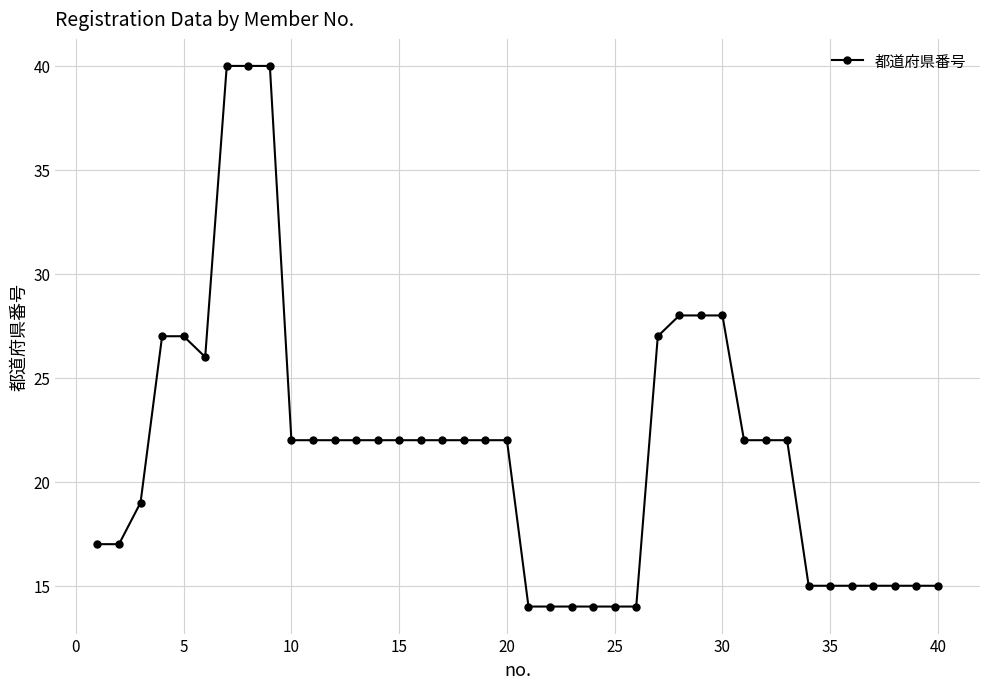

What is the sum of all values?

861